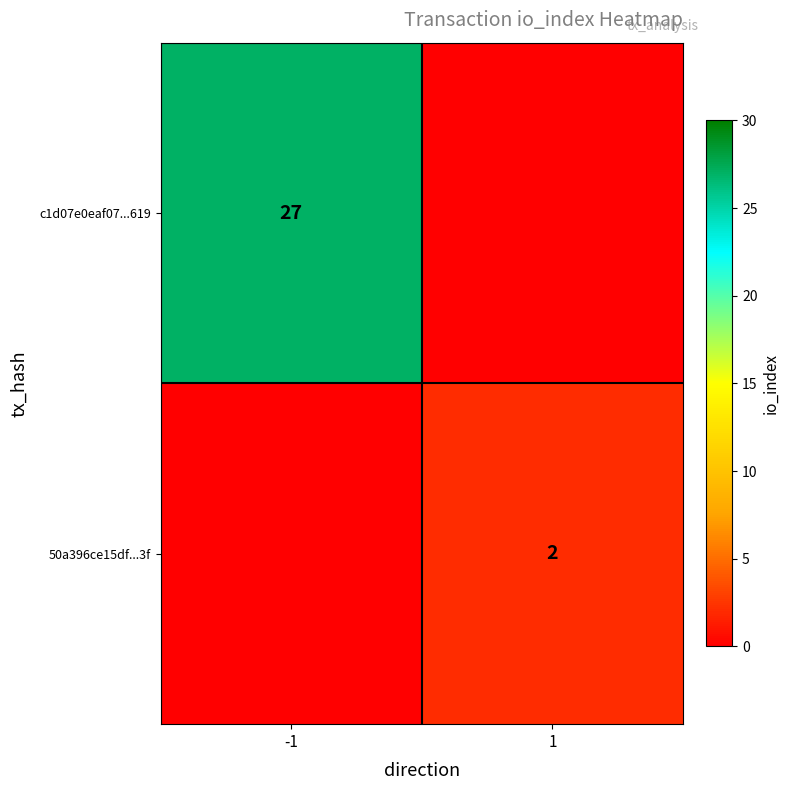

What is the difference between the highest and lowest values at 1?

2